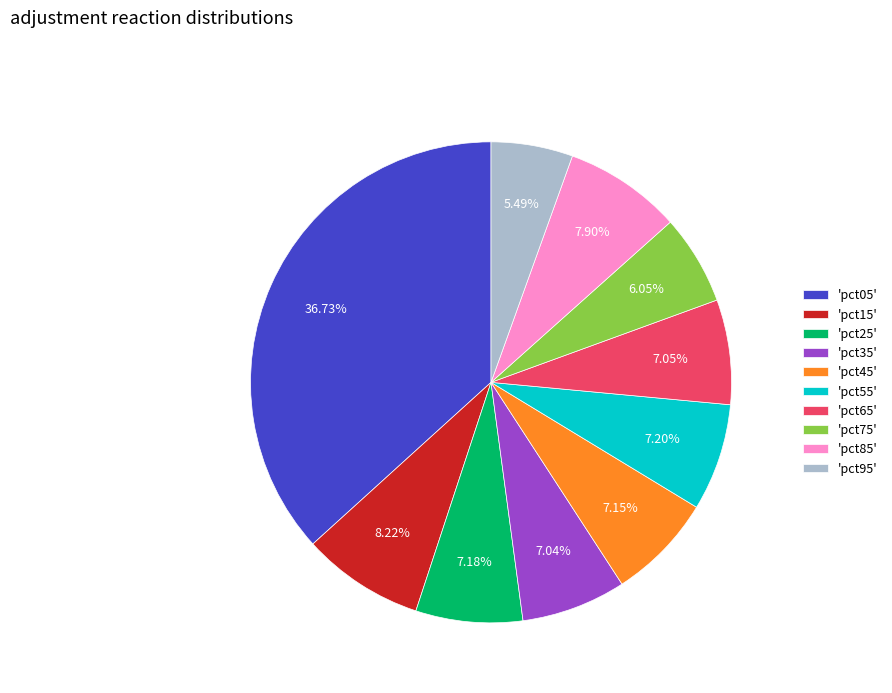

How many segments does this pie chart have?

10